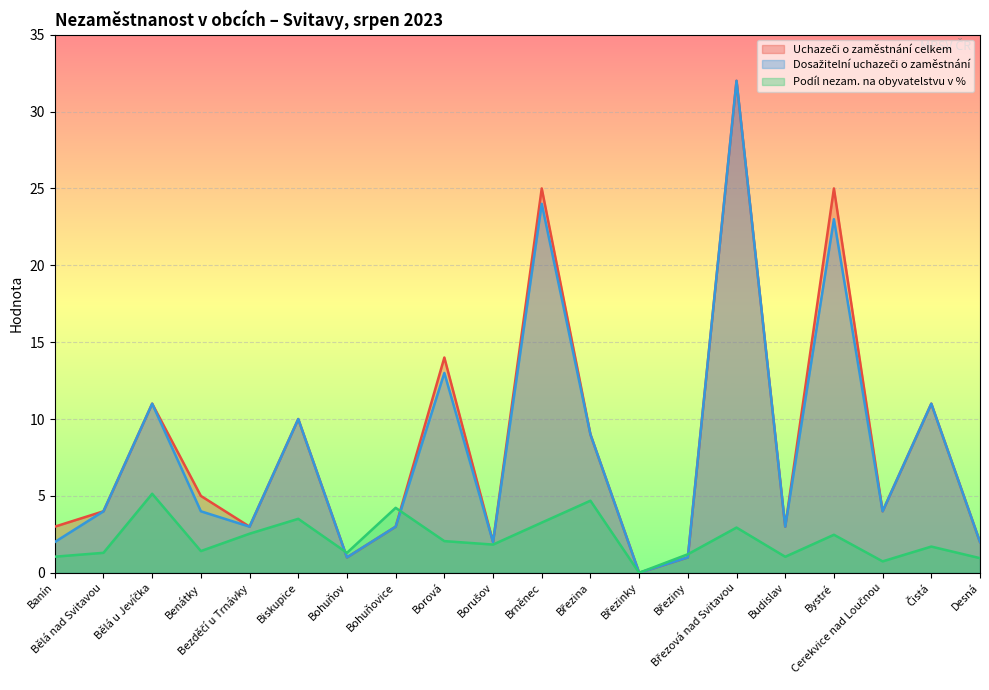

The value of Dosažitelní uchazeči o zaměstnání at Bělá u Jevíčka is 11.0. True or false?

True